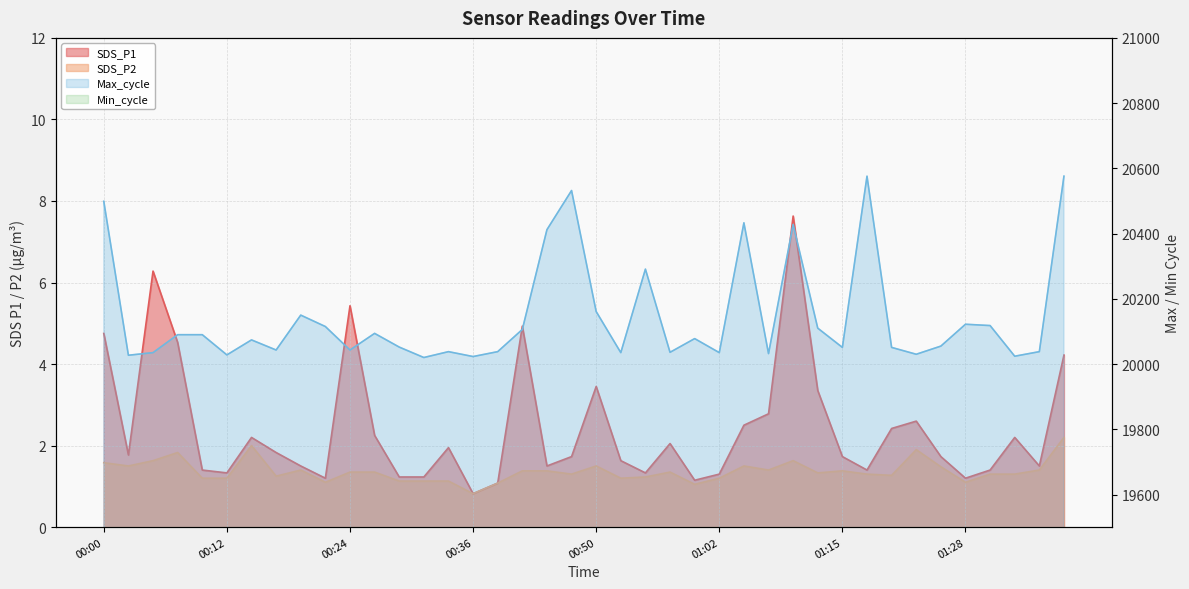

Reading right to left, list all the values displayed in this chart.

SDS_P1: 4.2	1.5	2.2	1.4	1.2	1.7	2.6	2.4	1.4	1.7	3.4	7.6	2.8	2.5	1.3	1.1	2.0	1.3	1.6	3.5	1.7	1.5	4.9	1.1	0.8	1.9	1.2	1.2	2.2	5.4	1.2	1.5	1.8	2.2	1.3	1.4	4.5	6.3	1.8	4.8
SDS_P2: 2.2	1.4	1.3	1.3	1.1	1.5	1.9	1.3	1.3	1.4	1.3	1.6	1.4	1.5	1.2	1.1	1.4	1.2	1.2	1.5	1.3	1.4	1.4	1.1	0.8	1.1	1.1	1.1	1.4	1.4	1.1	1.4	1.2	2.0	1.2	1.2	1.8	1.6	1.5	1.6
Max_cycle: 20576.0	20038.0	20024.0	20118.0	20122.0	20055.0	20030.0	20051.0	20576.0	20051.0	20110.0	20428.0	20032.0	20433.0	20035.0	20078.0	20036.0	20291.0	20035.0	20161.0	20532.0	20412.0	20106.0	20038.0	20023.0	20038.0	20020.0	20052.0	20094.0	20043.0	20115.0	20150.0	20043.0	20074.0	20028.0	20090.0	20090.0	20035.0	20027.0	20499.0